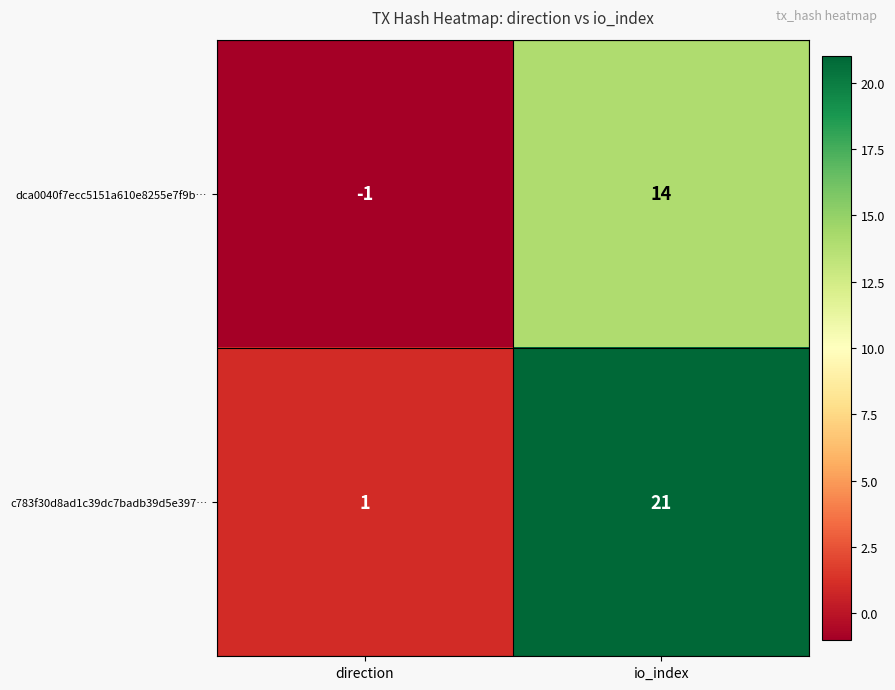

Reading left to right, what are all the values shown in this chart?

dca0040f7ecc5151a610e8255e7f9b…: -1	14
c783f30d8ad1c39dc7badb39d5e397…: 1	21